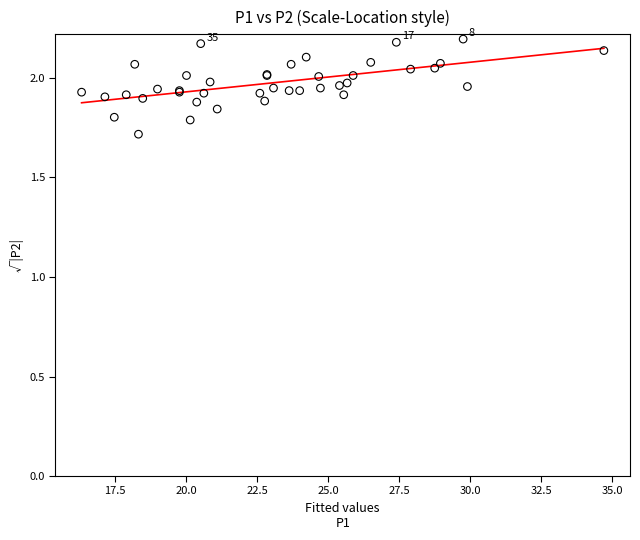

What Y value in the scatter plot is closest to 1?

1.7